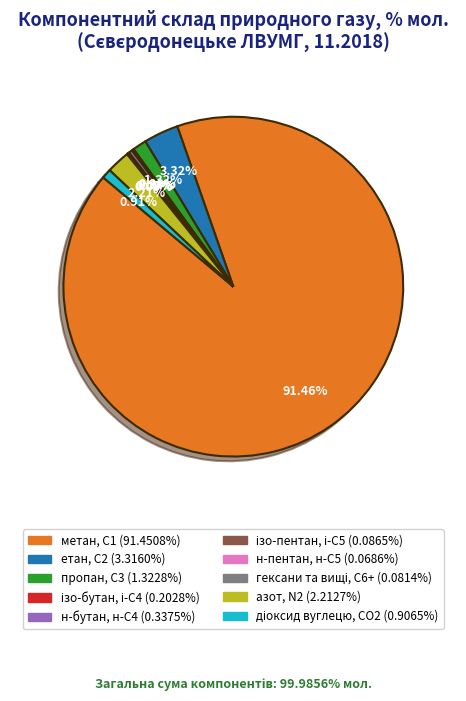

Does метан, С1 represent more than half of the total?

Yes